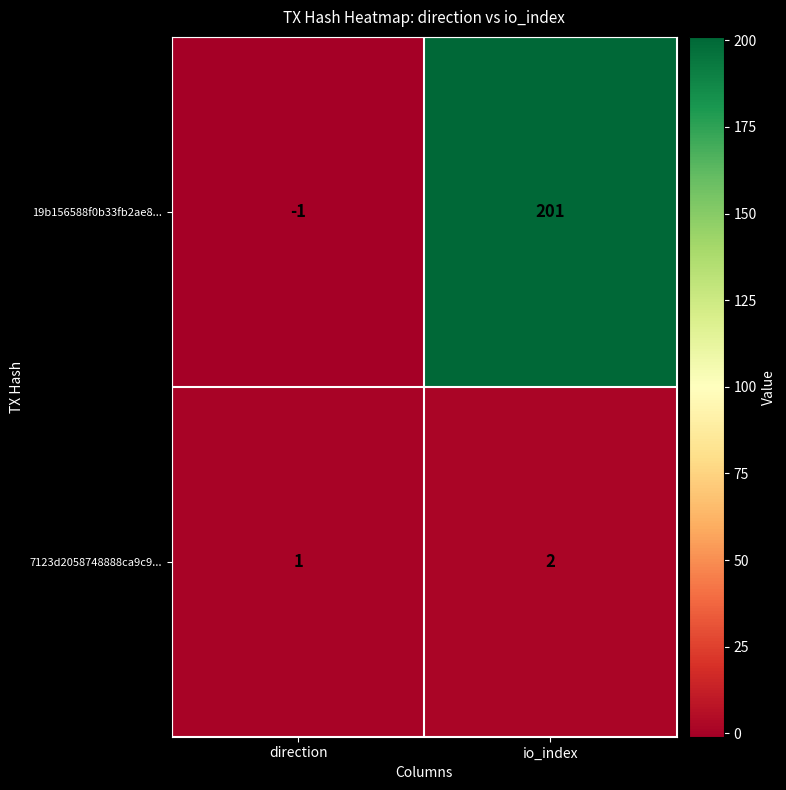

What is the sum of the 19b156588f0b33fb2ae8... values at direction and io_index?

200